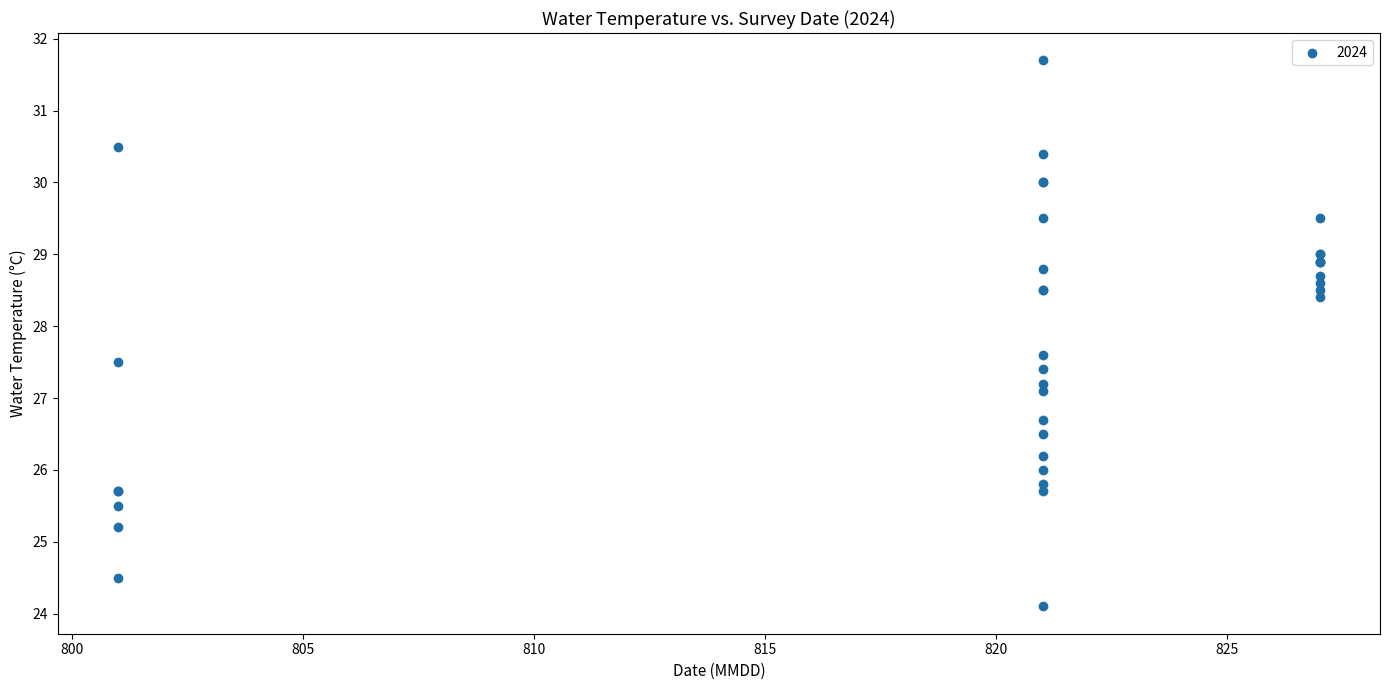

What Y value in the scatter plot is closest to 27?

27.1